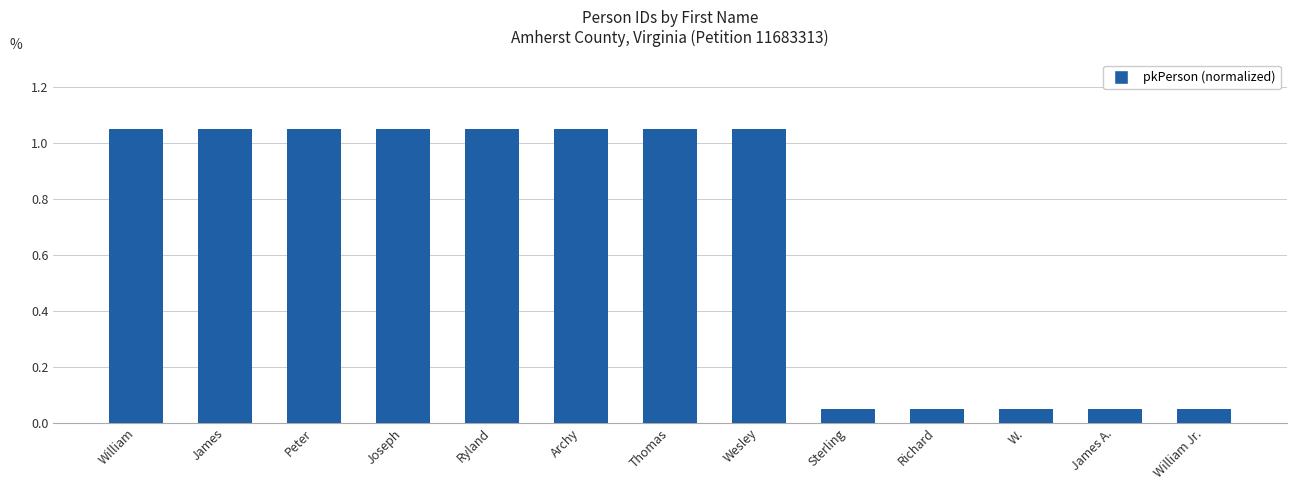

The chart shows a value of 1.8 at Ryland. True or false?

False